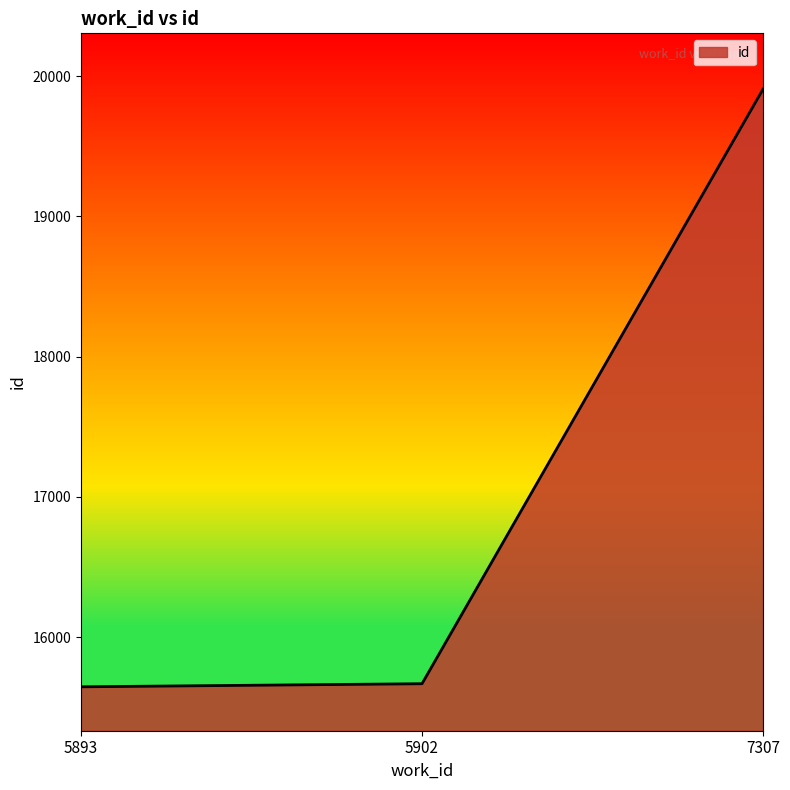

What is the ratio of the value at 5893 to the value at 5902?

1.0